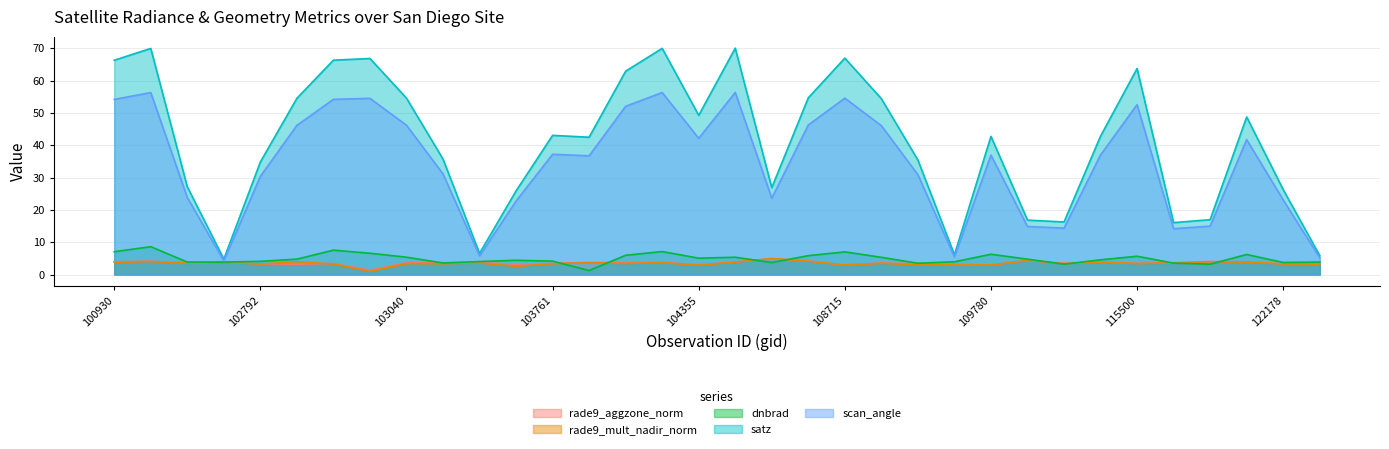

What is the spread (max minus min) of values at 115764?

12.5